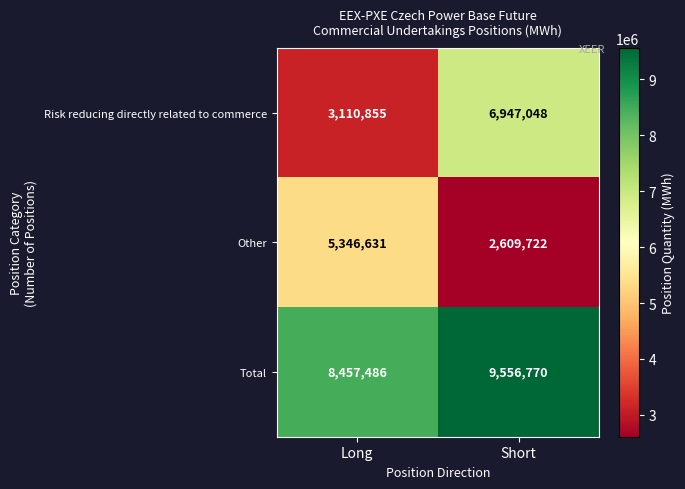

Is it true that Other equals 2221837 at Long?

False